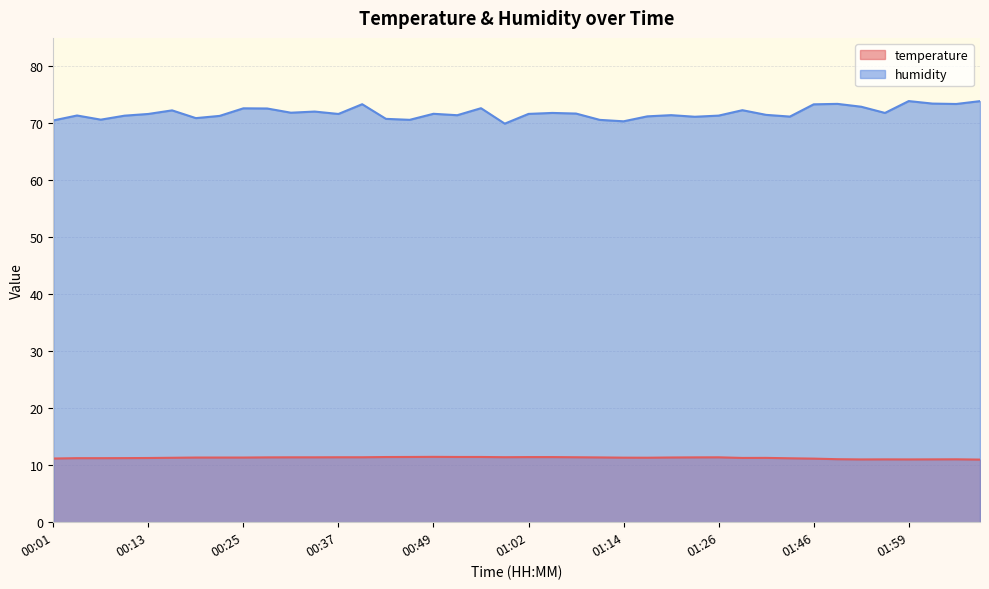

What is the difference between the humidity values at 00:34 and 00:22?

0.8